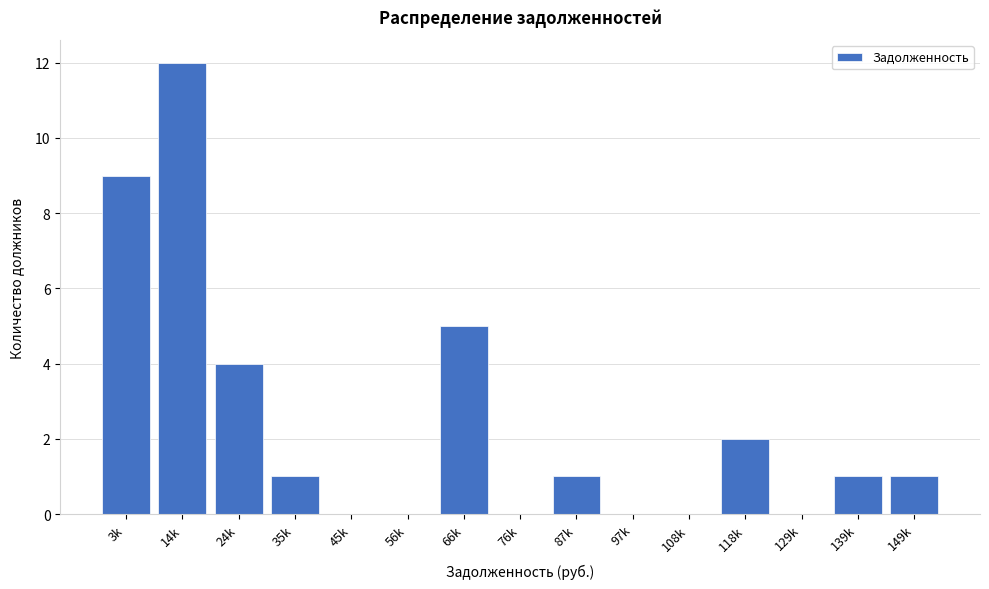

Reading right to left, transcribe all the data shown in this chart.

149k=1	139k=1	129k=0	118k=2	108k=0	97k=0	87k=1	76k=0	66k=5	56k=0	45k=0	35k=1	24k=4	14k=12	3k=9